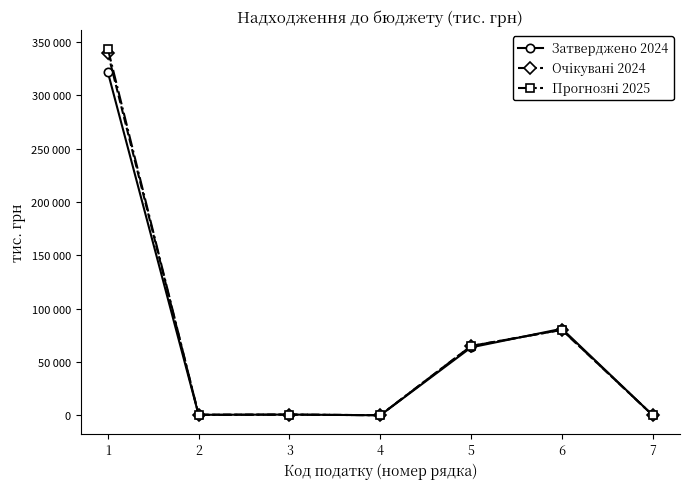

Rank the series at 5 from highest to lowest value.

Очiкуванi 2024, Прогнознi 2025, Затверджено 2024